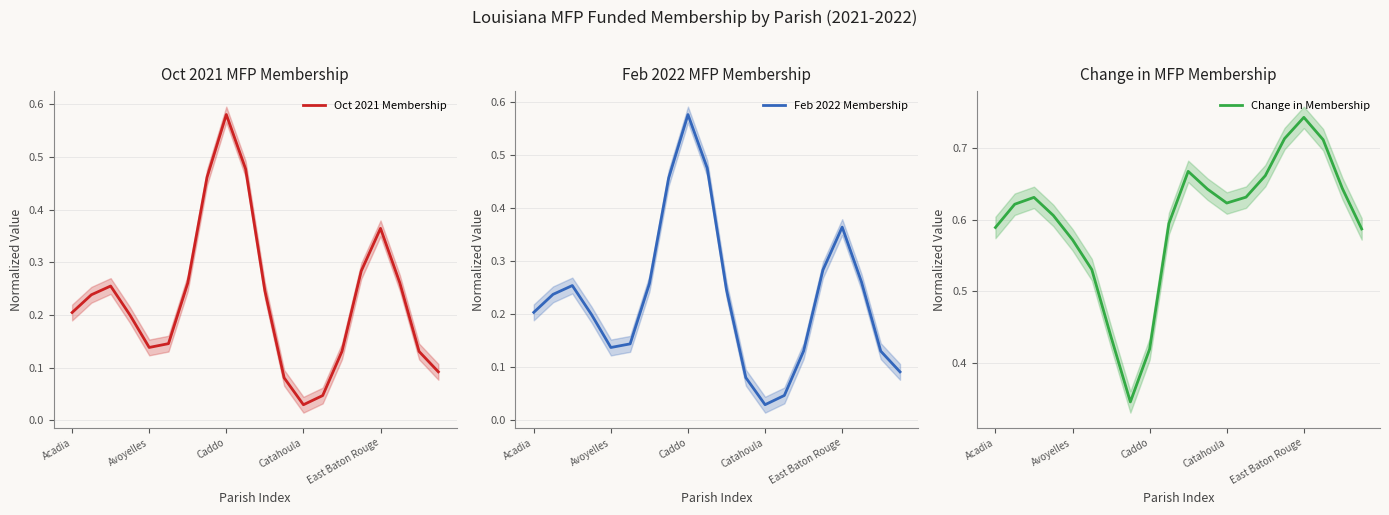

What is the lowest value of the Change in Membership series?

0.3